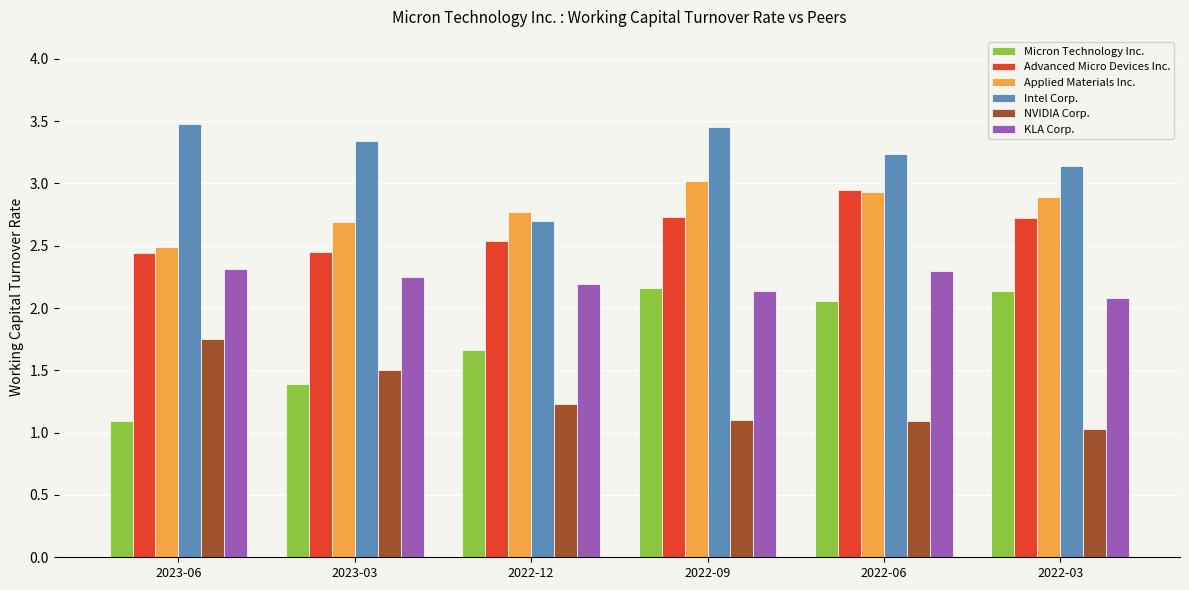

At how many categories does at least one series exceed 2?

6